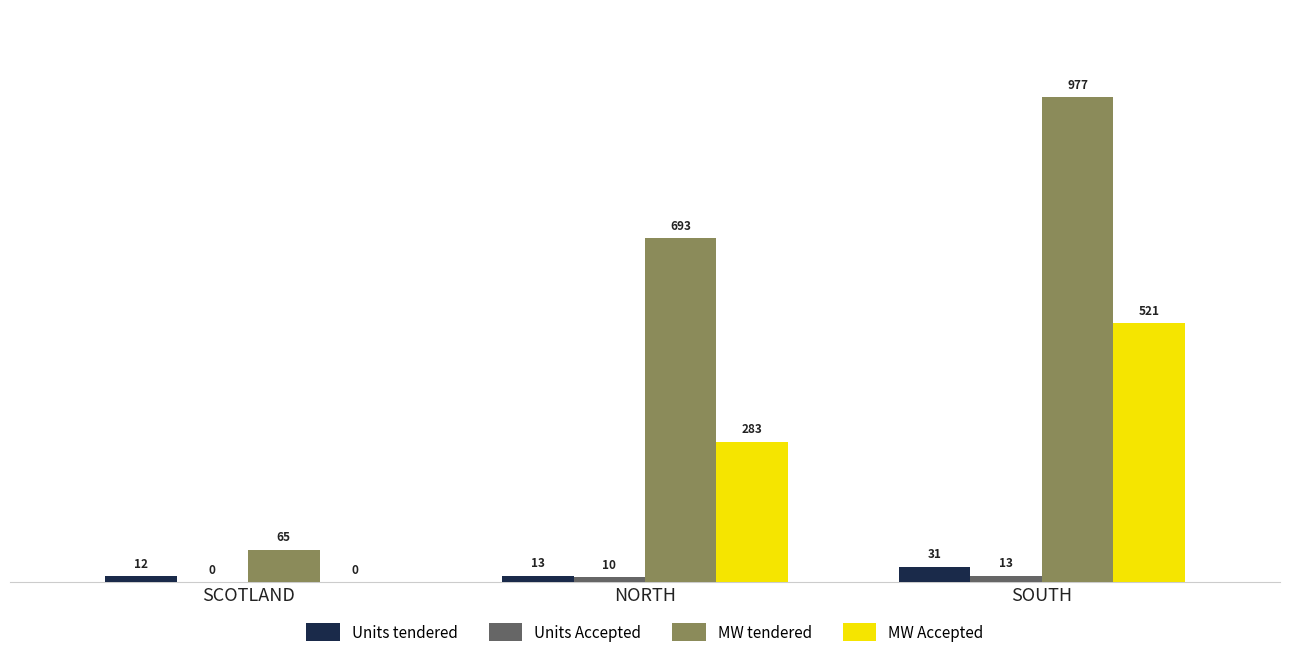

What is the spread (max minus min) of values at SCOTLAND?

65